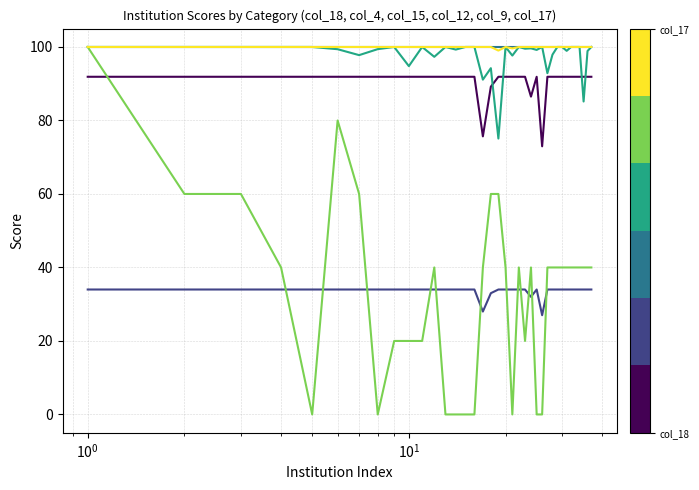

How many lines are shown in the chart?

6